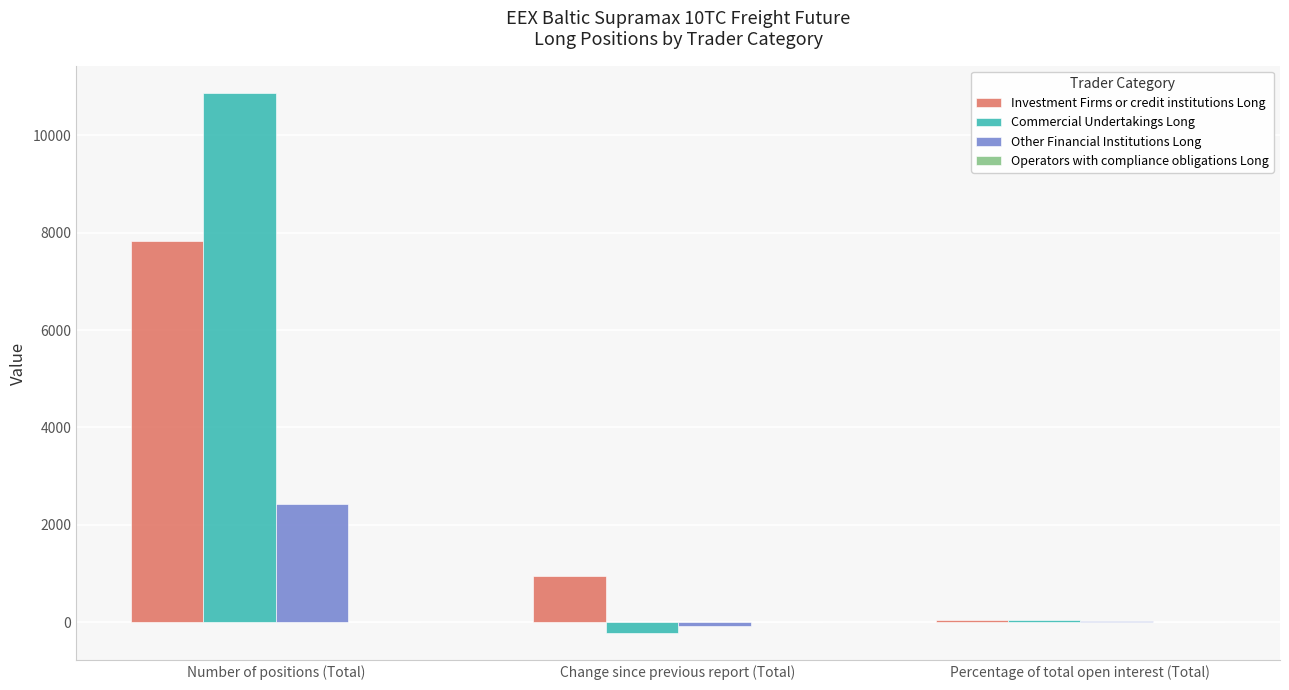

Which category has the highest value in the Investment Firms or credit institutions Long series?

Number of positions (Total)